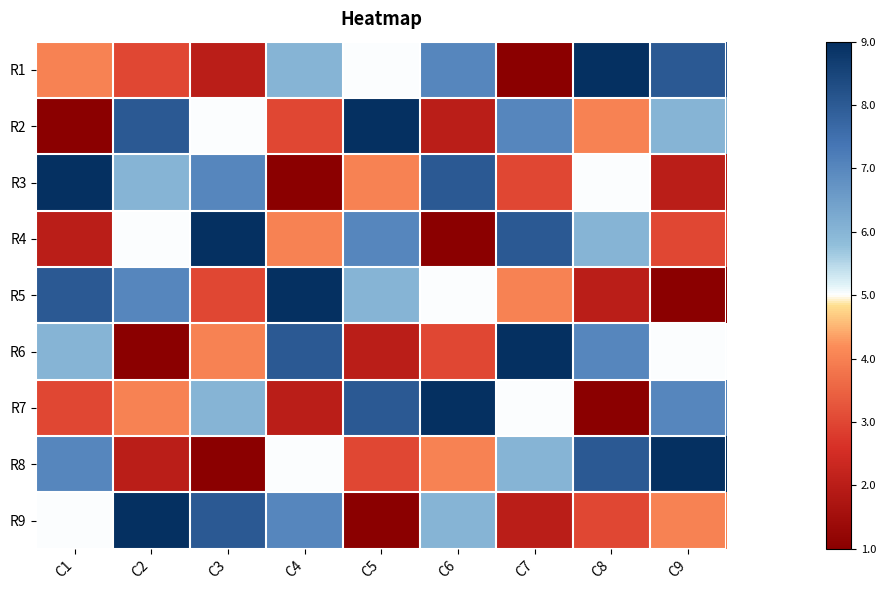

Rank the series at C4 from highest to lowest value.

R5, R6, R9, R1, R8, R4, R2, R7, R3